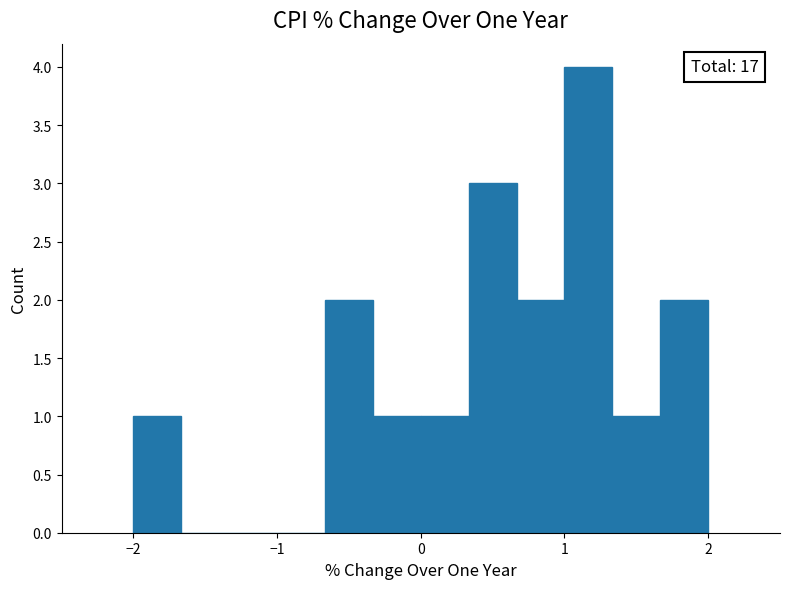

Around what value on the x-axis is the tallest bar? Give the approximate position of its centre, as read against the axis.

1.2